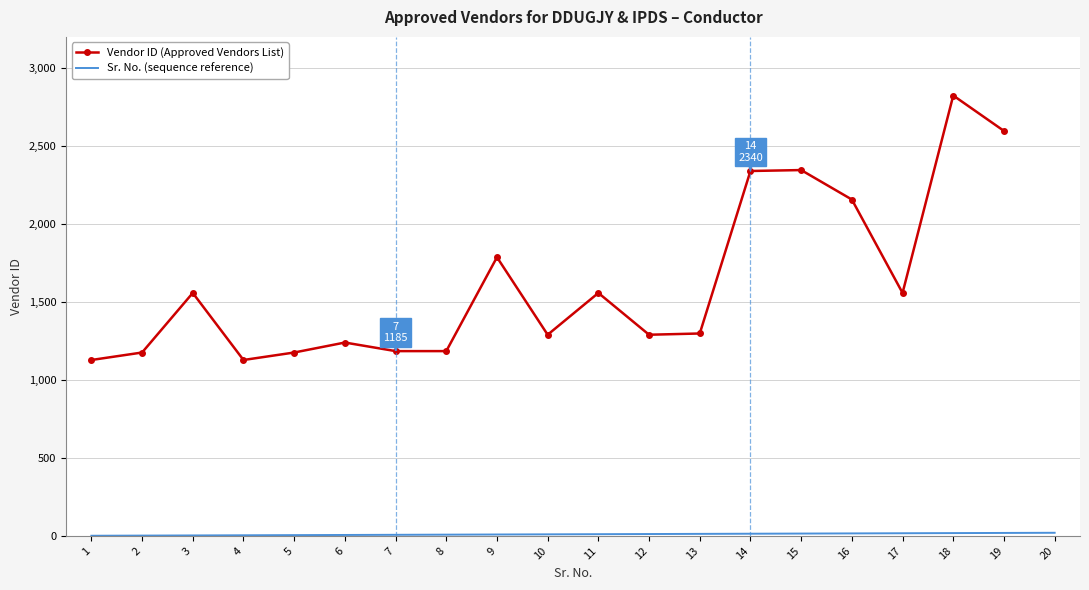

Which has a higher value, 11 or 8?

11